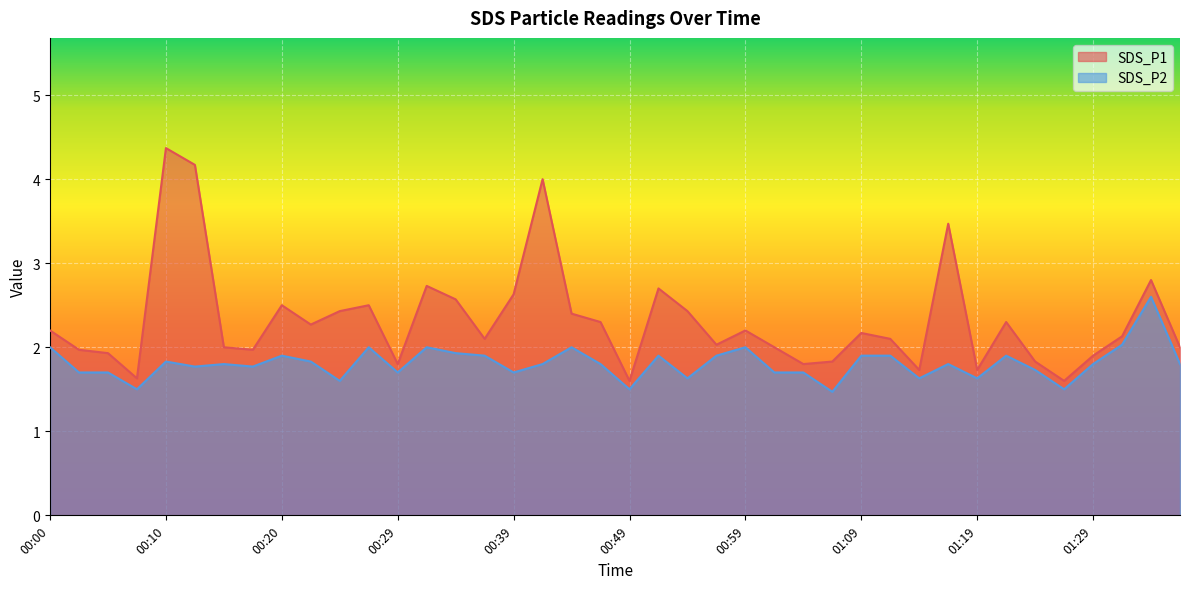

What is the difference between the maximum and minimum values in the SDS_P1 series?

2.8